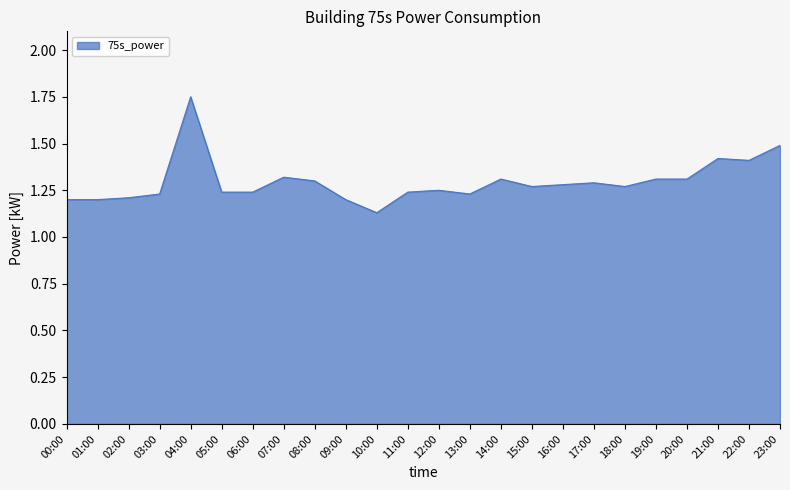

At which label is the value closest to 1?

10:00